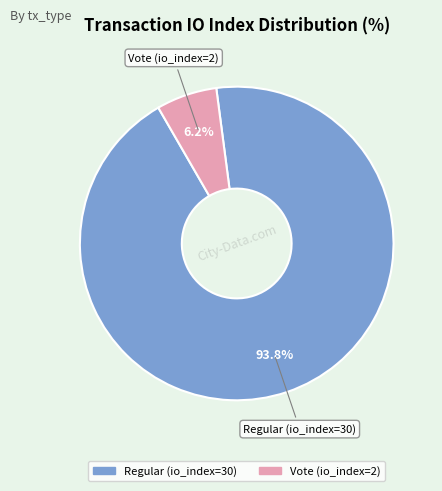

Which slice is the largest?

Regular (io_index=30)